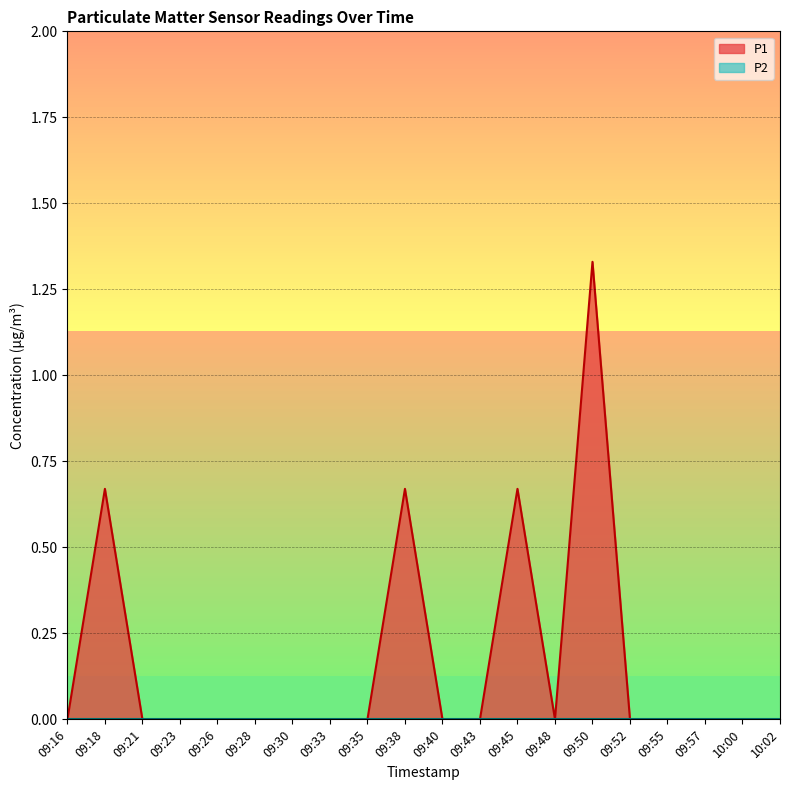

At which category does the chart reach its peak across all series?

09:50